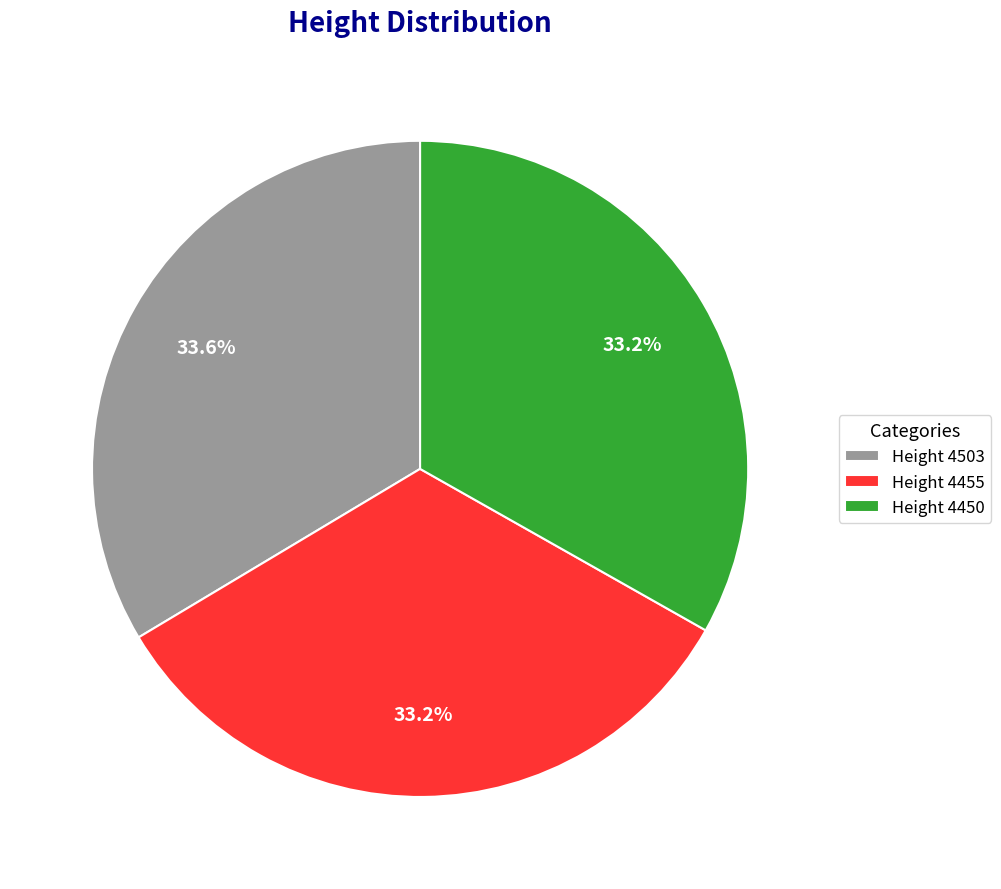

Approximately how many times larger is the value at Height 4450 compared to Height 4503?

1.0